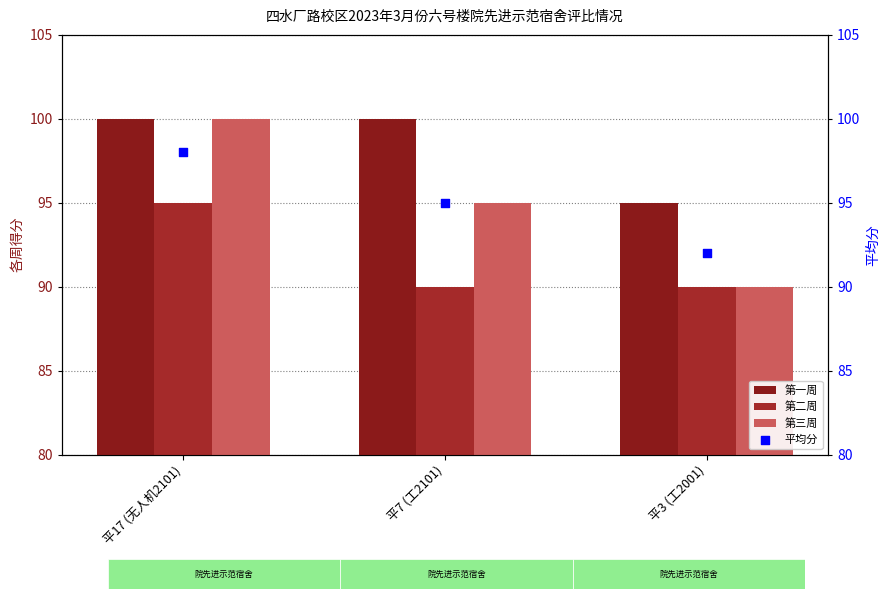

Which series has the largest total across all categories?

第一周